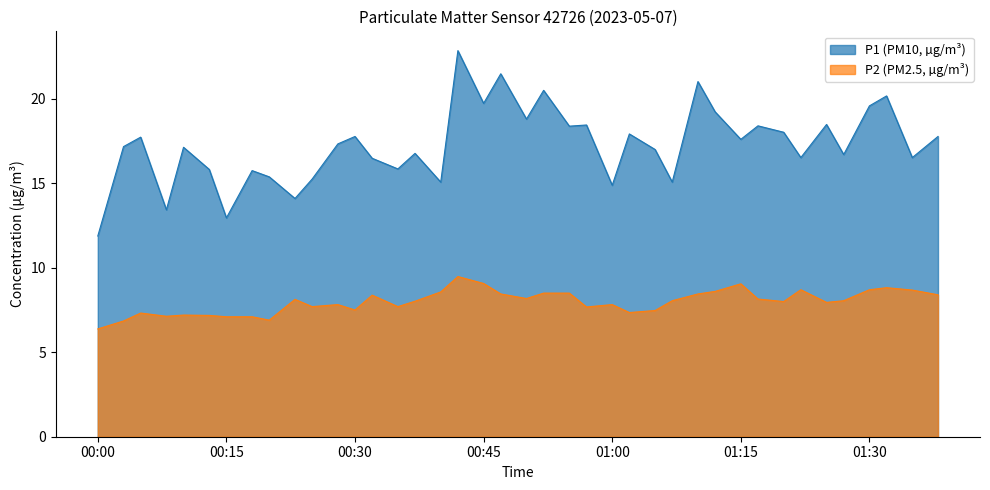

True or false: P1 (PM10, µg/m³) has a value of 4.2 at 00:15.

False